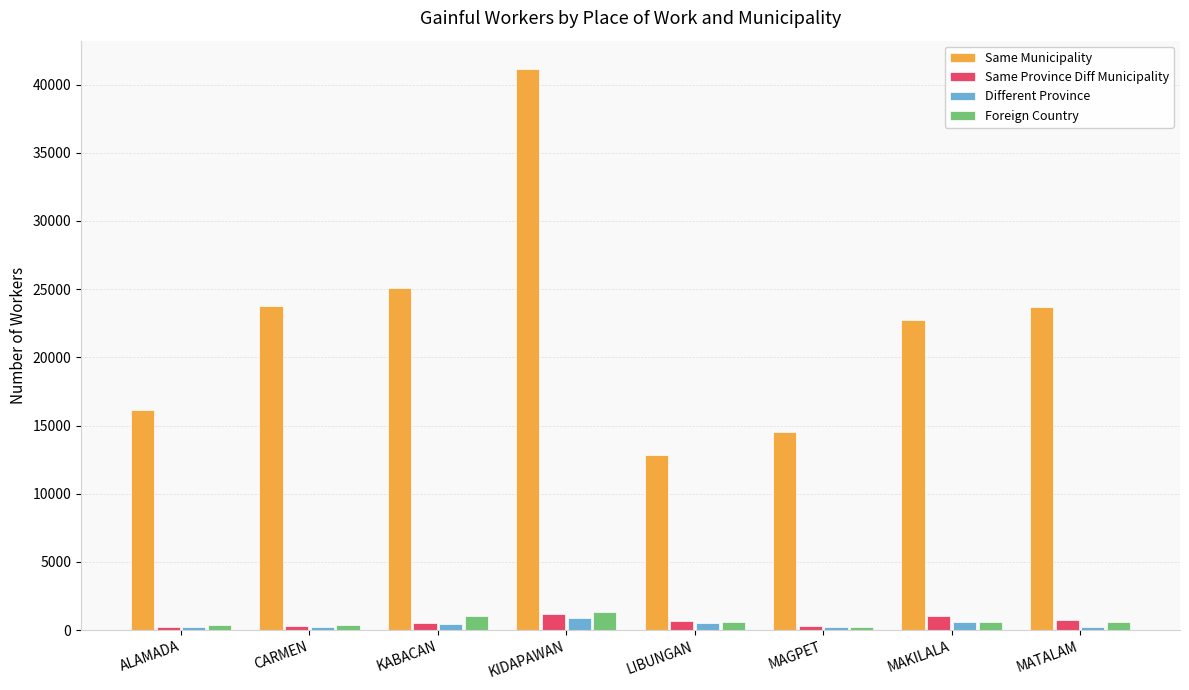

What is the average value of the Different Province series?

409